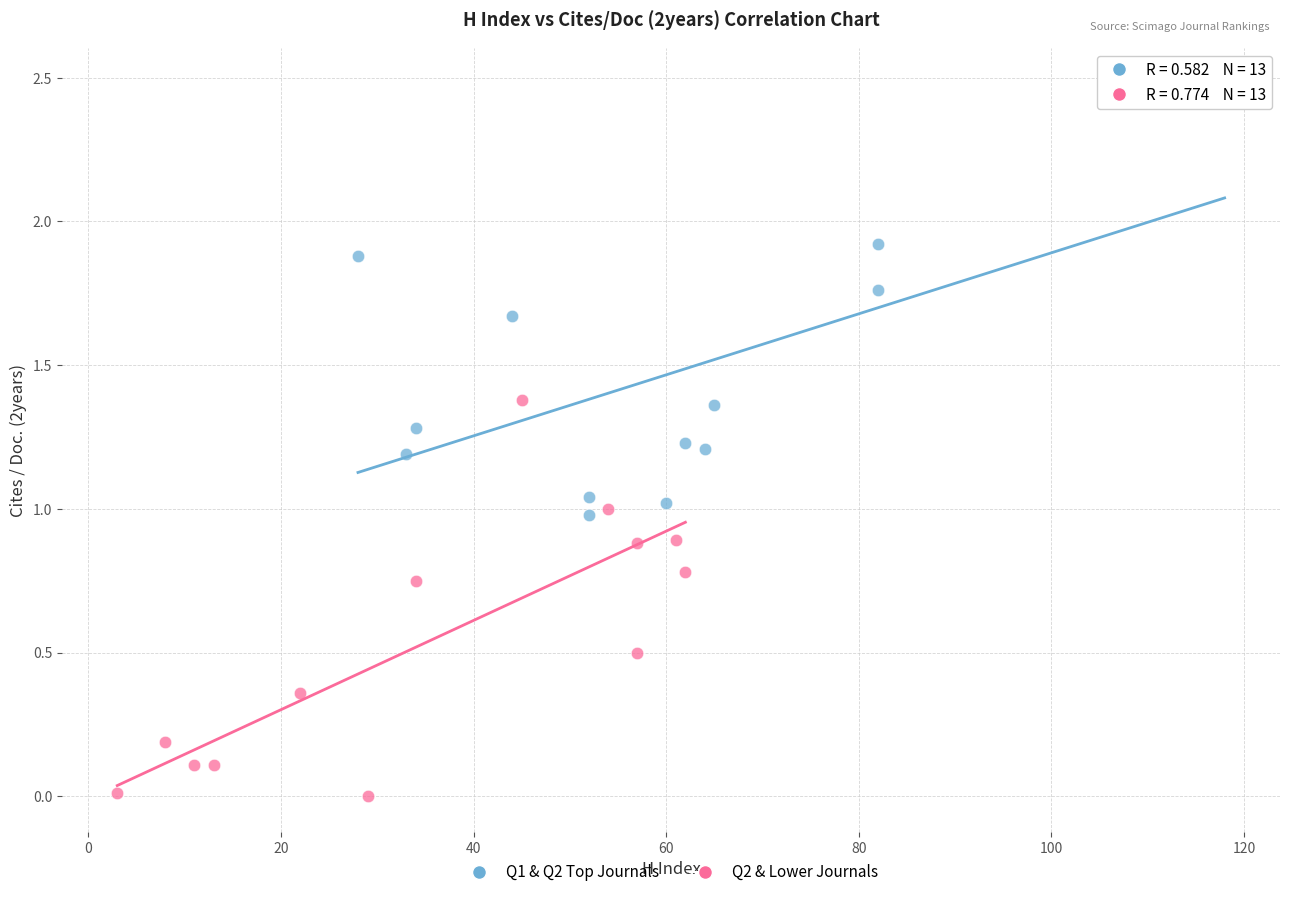

Which series contains the lowest Y value?

Q2 & Lower Journals